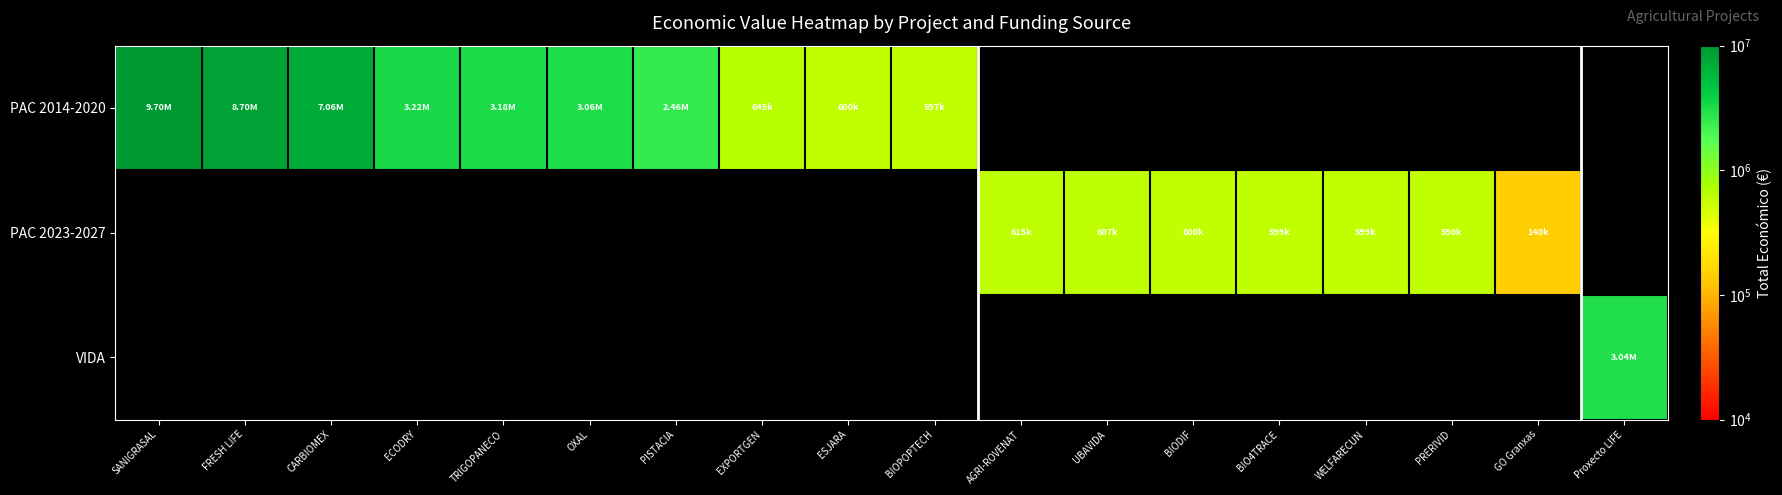

Count the number of categories in the chart.

18